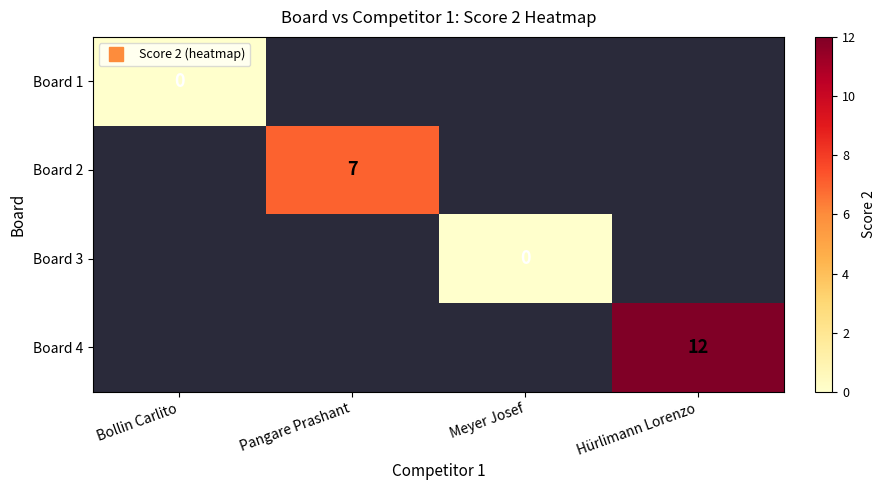

Count the number of data series in this chart.

4